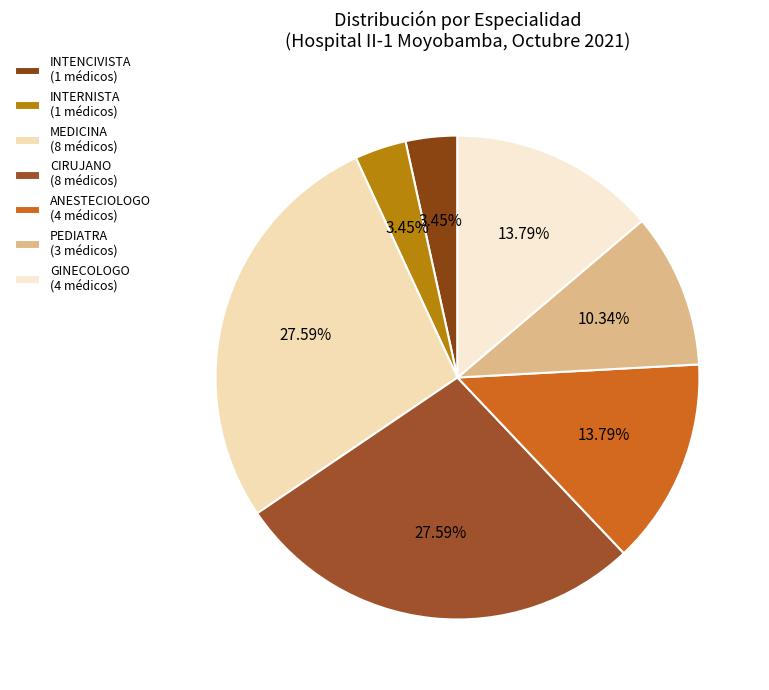

Does MEDICINA account for over 50% of the chart?

No